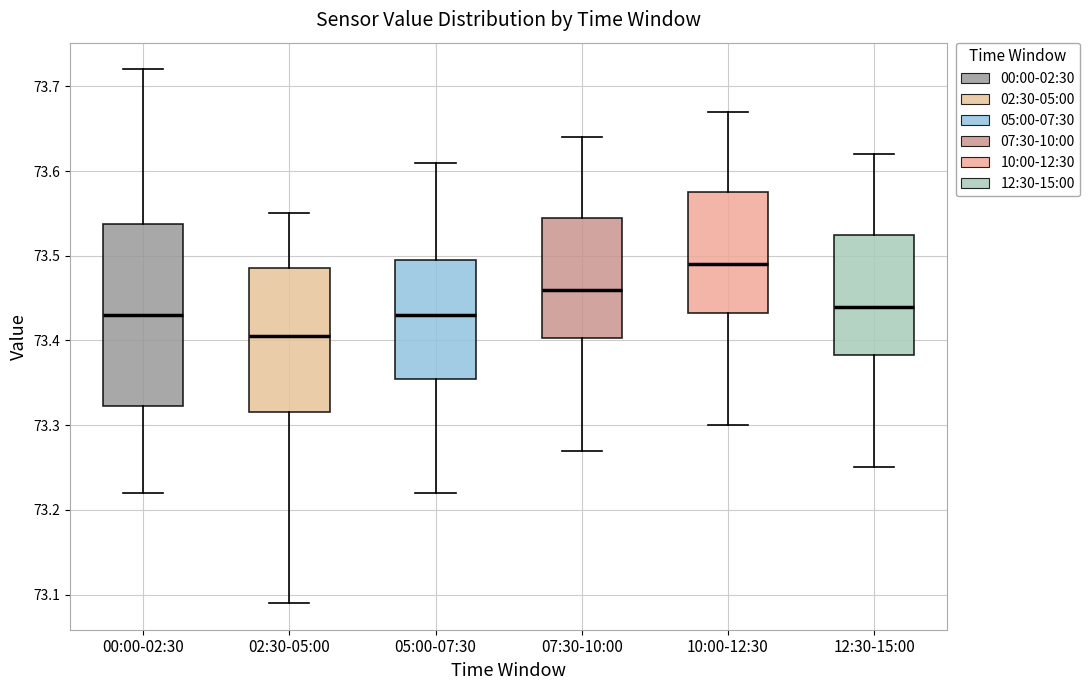

Comparing the boxes themselves (not the whiskers), which one is the tallest?

00:00-02:30